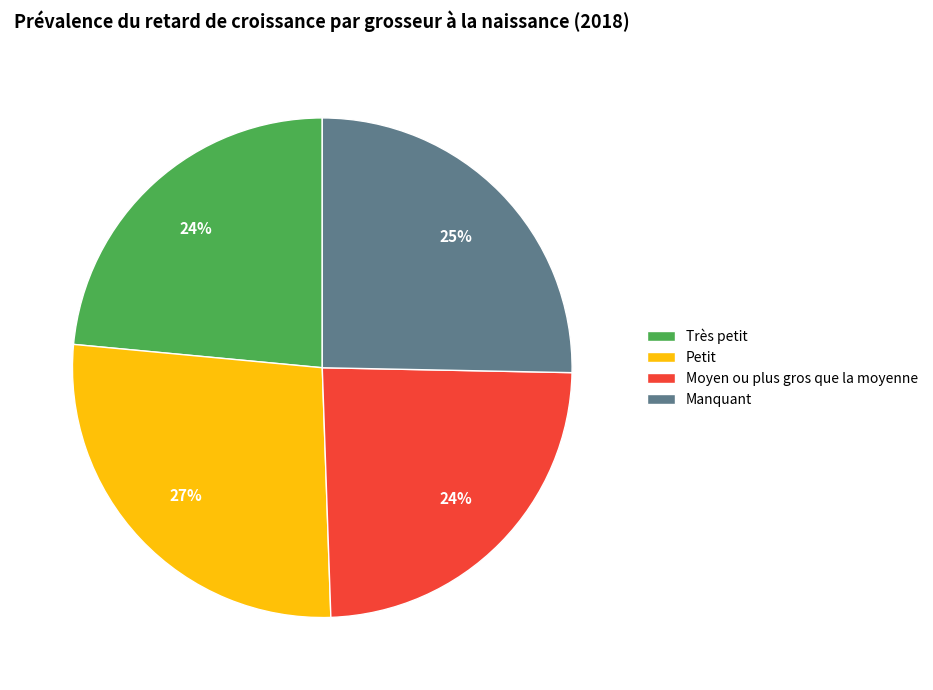

What percentage is the Petit slice, to the nearest percent?

27%